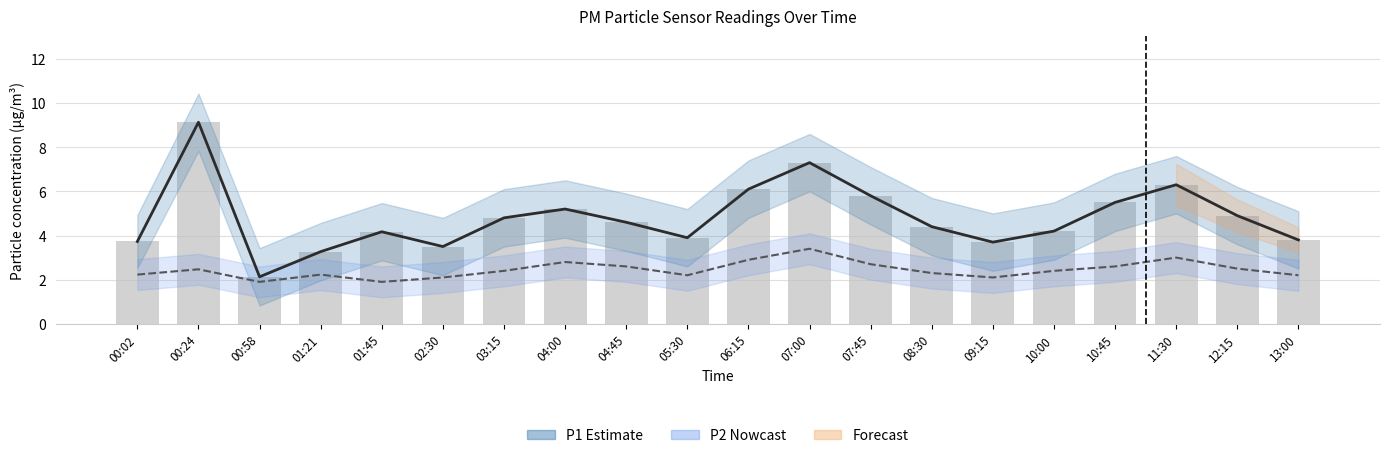

Which series has the widest spread of values?

P1 (PM1.0)